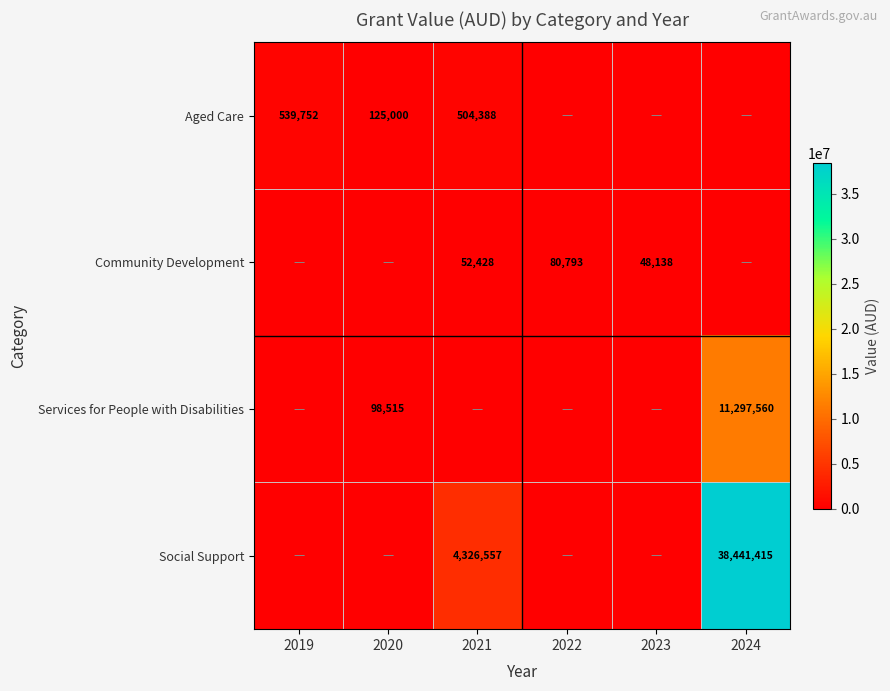

The value of Aged Care at 2019 is 539752. True or false?

True